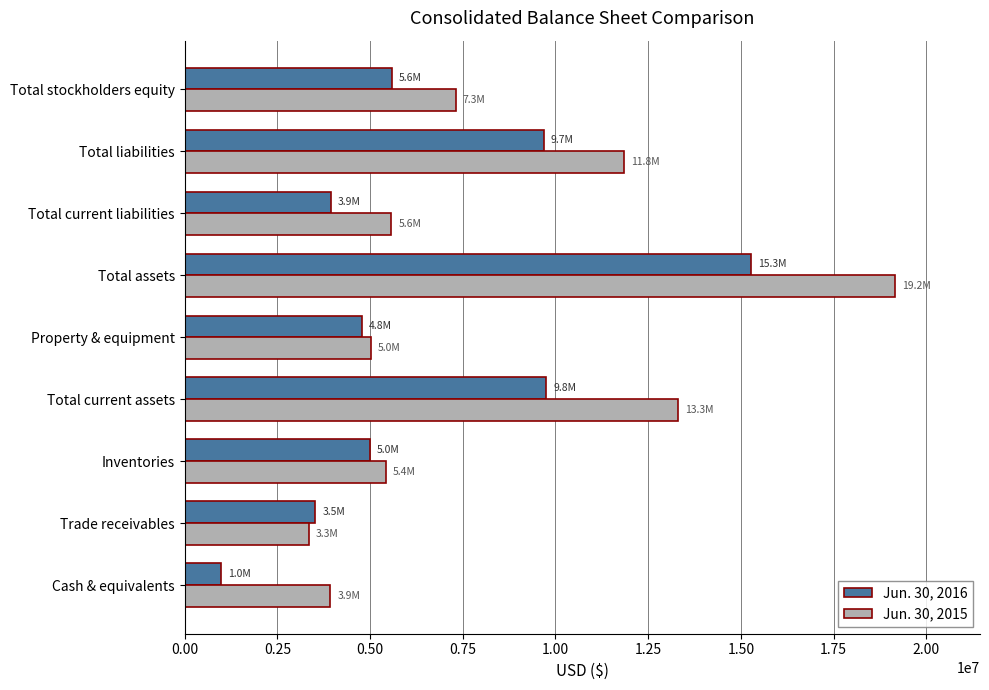

Which series has the widest spread of values?

Jun. 30, 2015